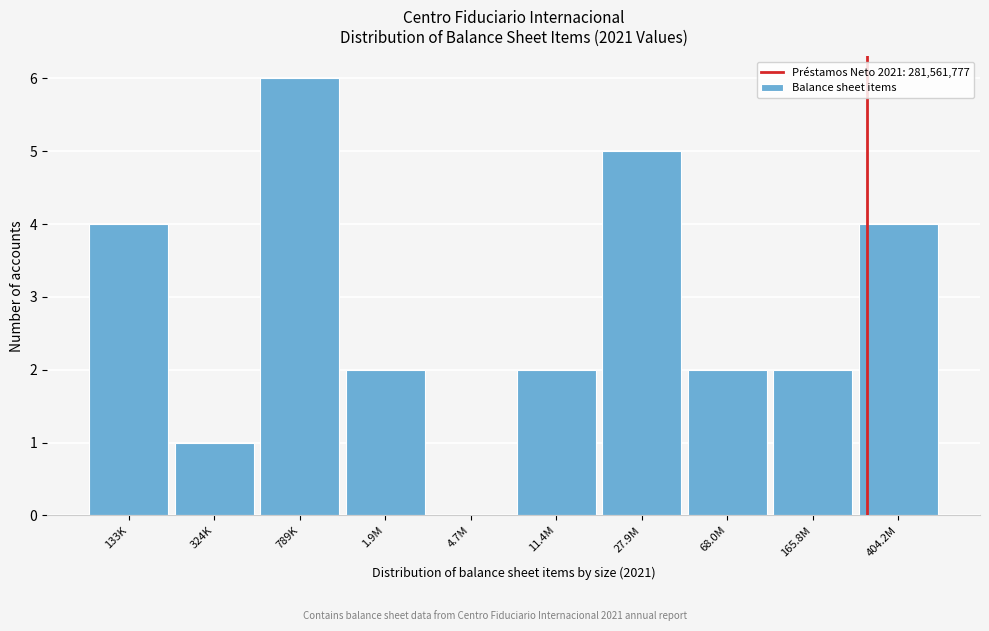

Reading right to left, what are all the values shown in this chart?

404.2M=4	165.8M=2	68.0M=2	27.9M=5	11.4M=2	4.7M=0	1.9M=2	789K=6	324K=1	133K=4